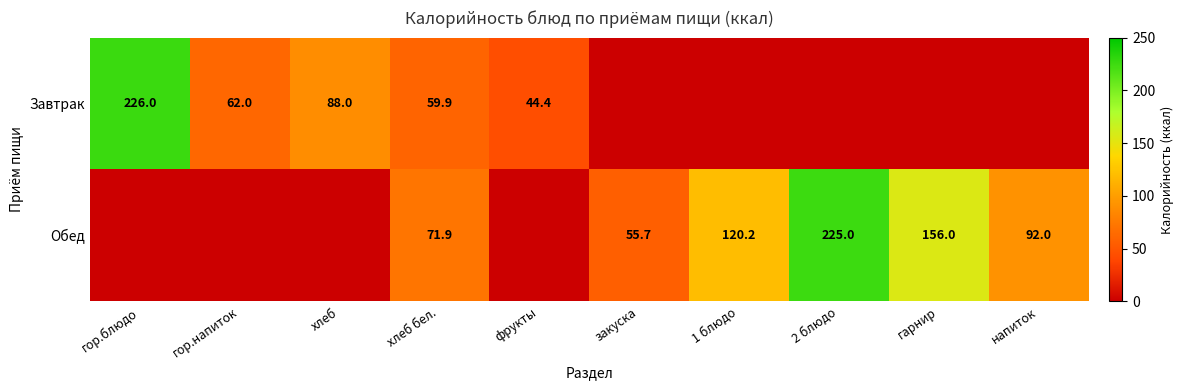

What is the spread (max minus min) of values at хлеб бел.?

12.0